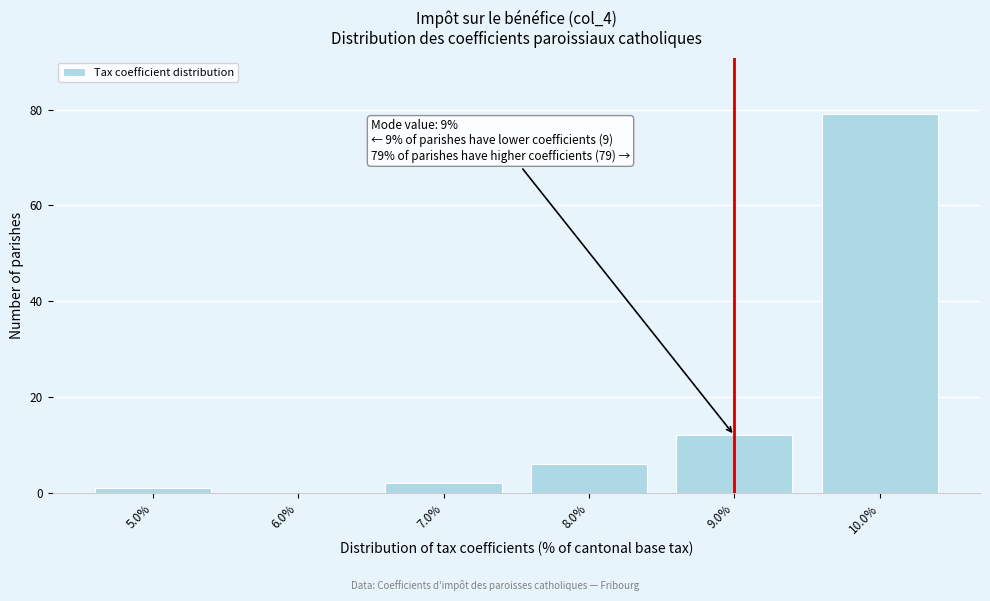

Which range on the x-axis has the tallest bar?

9.5 to 10.5